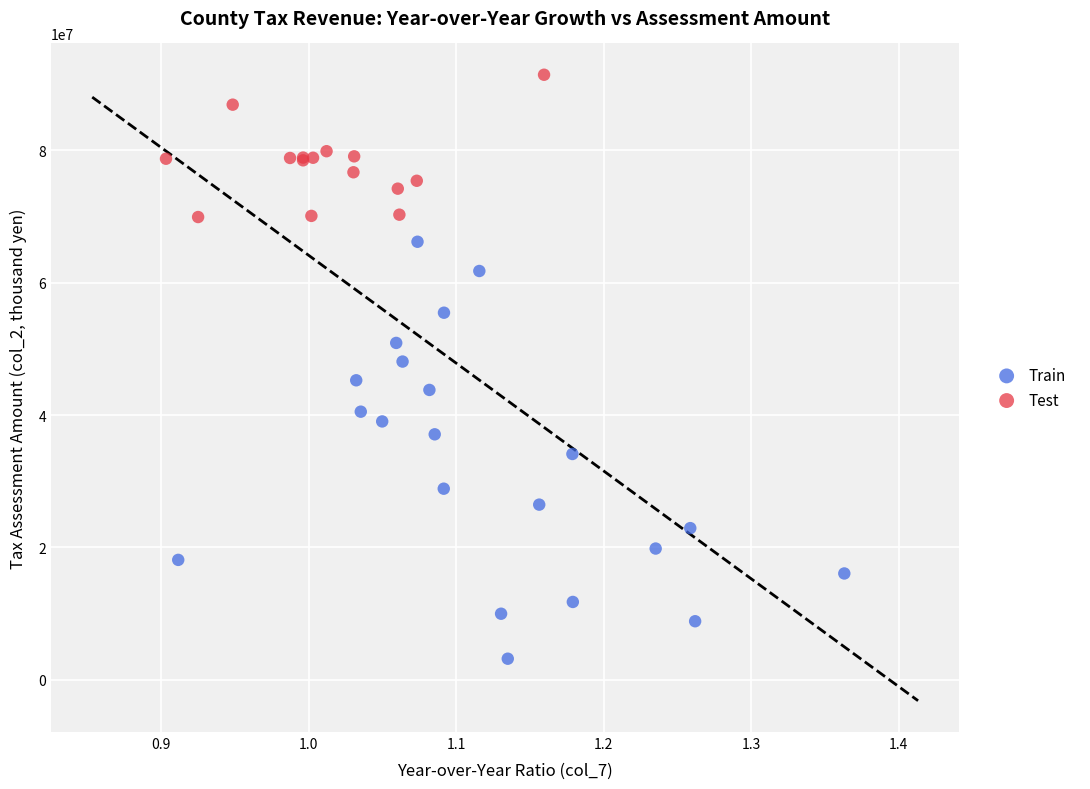

Which series contains the highest Y value?

Test